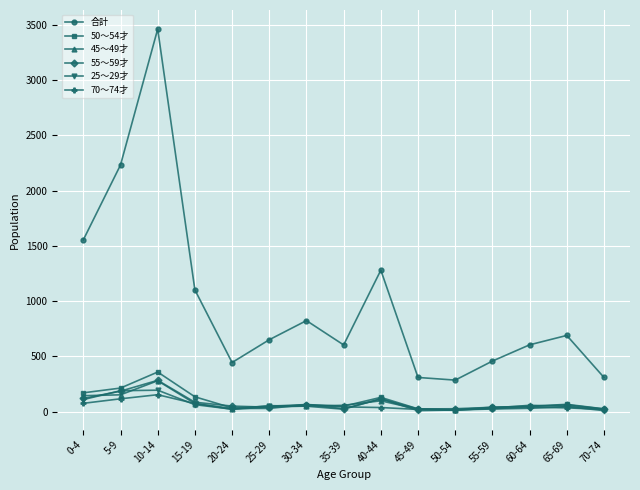

What is the label of the 15th point from the right?

0-4